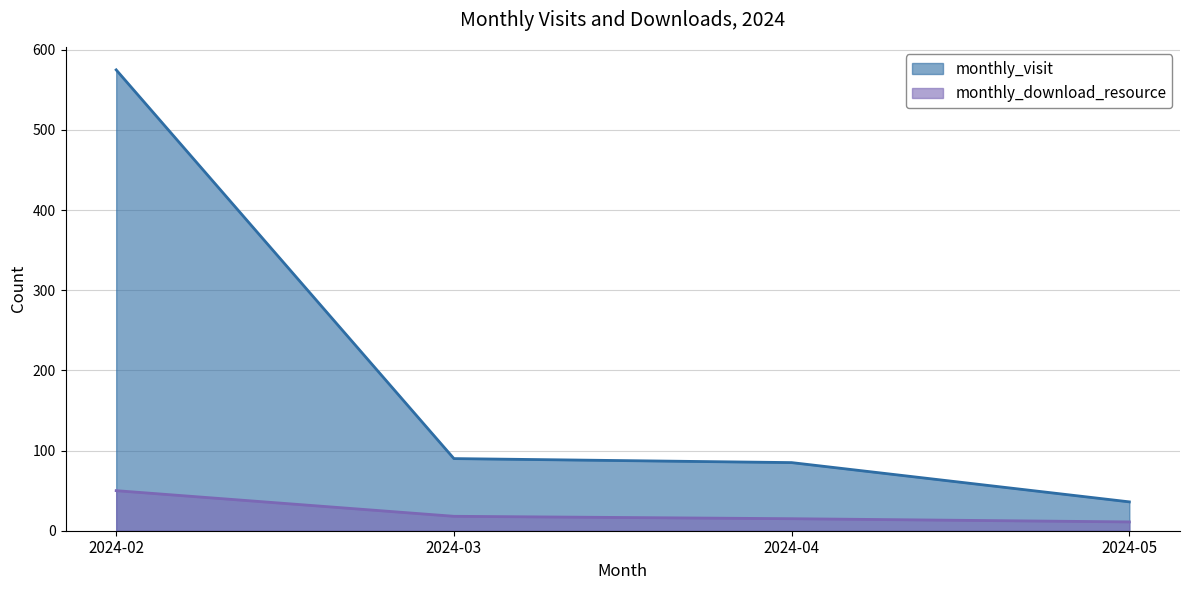

Rank the series by their maximum value, from lowest to highest.

monthly_download_resource, monthly_visit